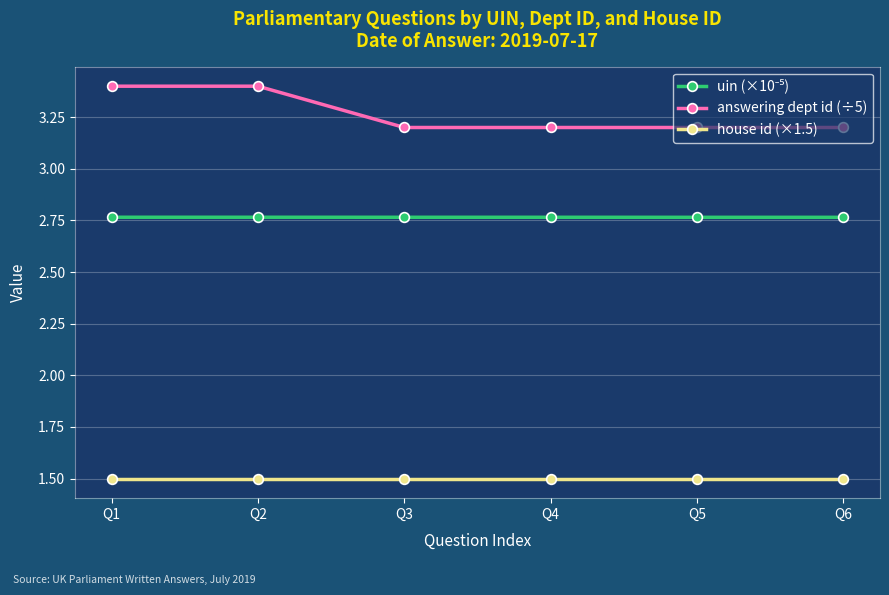

How many answering dept id (÷5) values are between 3 and 4?

6